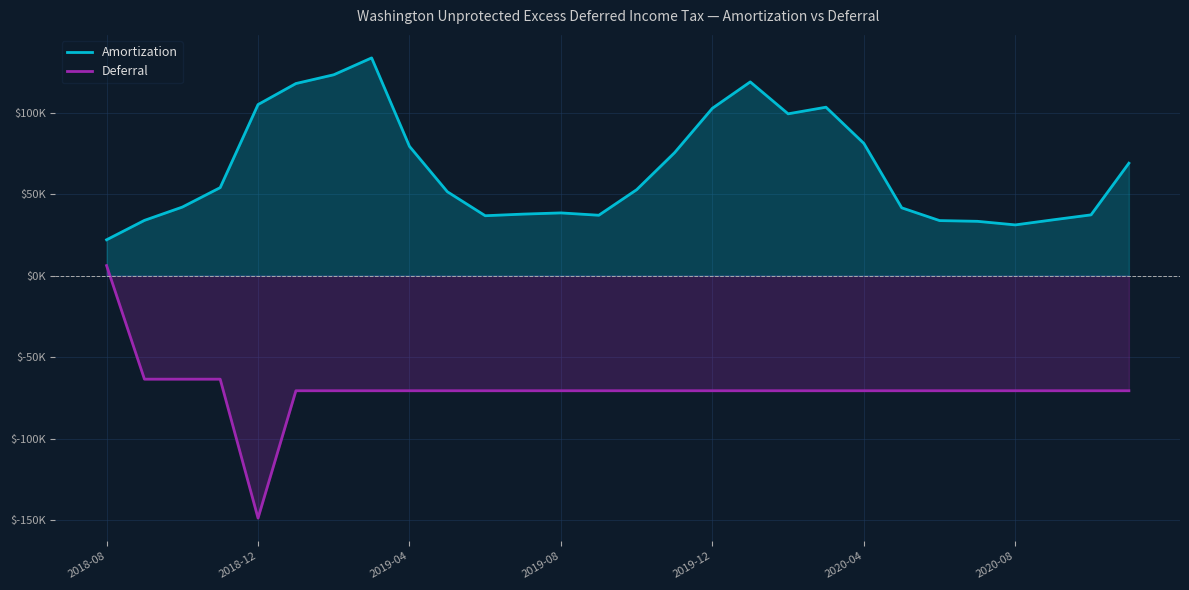

Does the chart display data point markers on the line(s)?

No